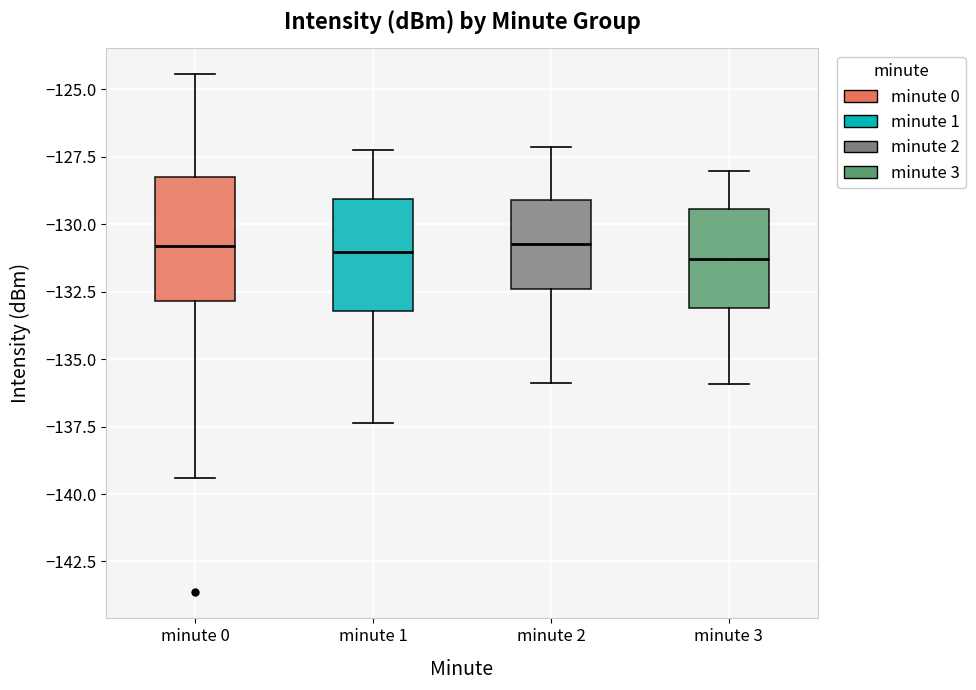

Where is the upper edge of the box for minute 0 on the y-axis? The values are not printed on the chart, so give them approximately, as read against the axis.

-128.5